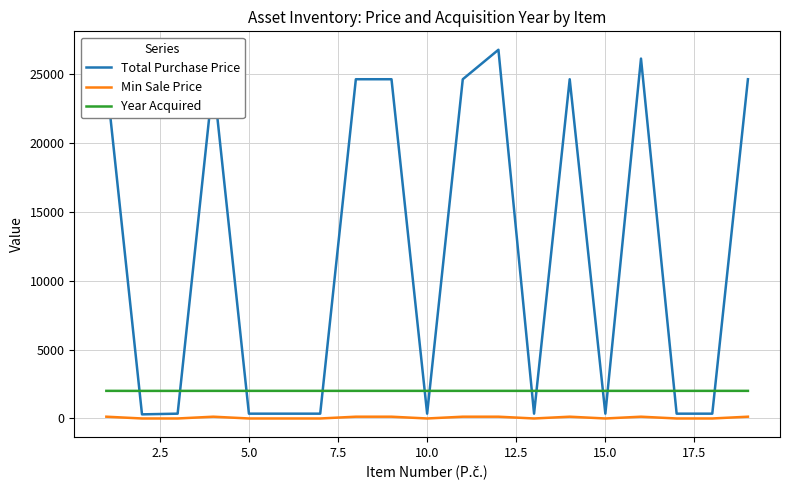

What is the average value of the Total Purchase Price series?

12040.2